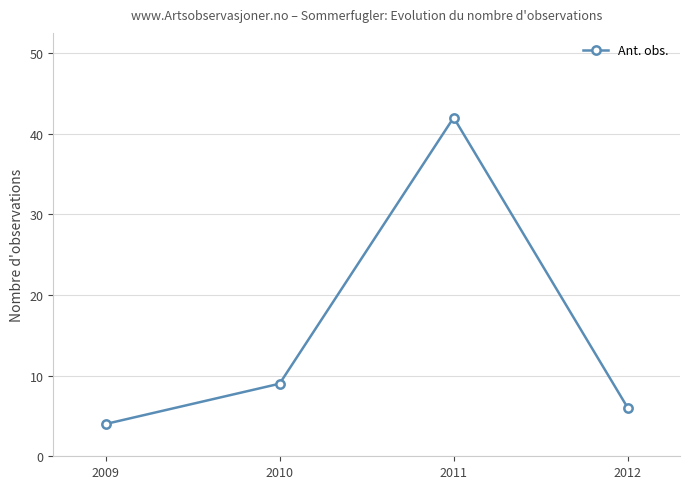

What is the sum of all values?

61